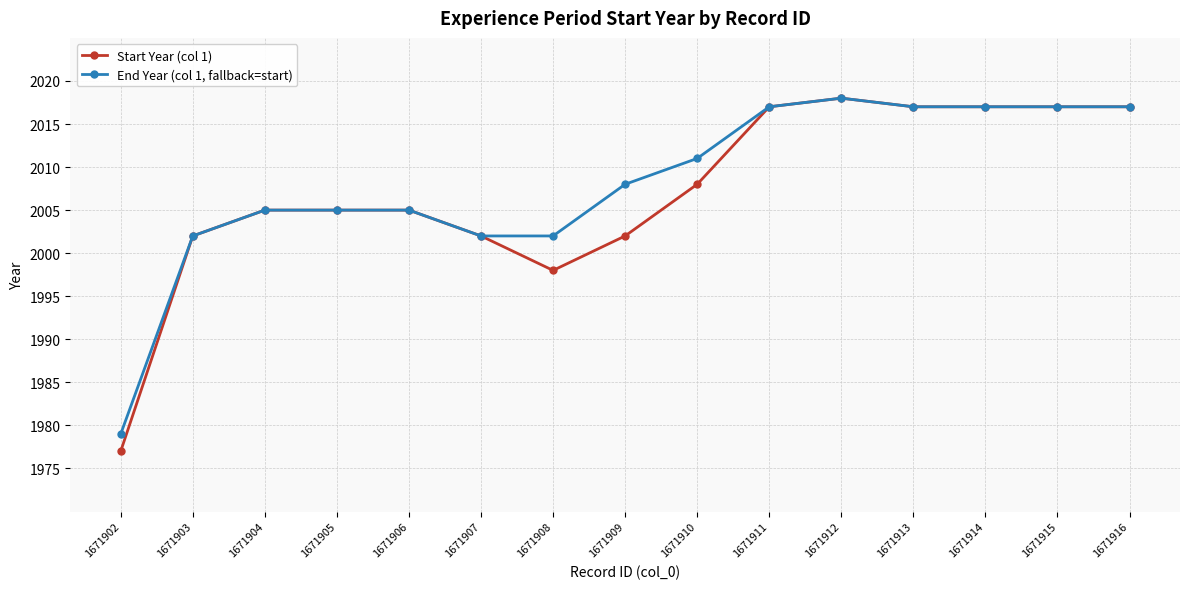

The End Year (col 1, fallback=start) series shows 785 at 1671915. True or false?

False